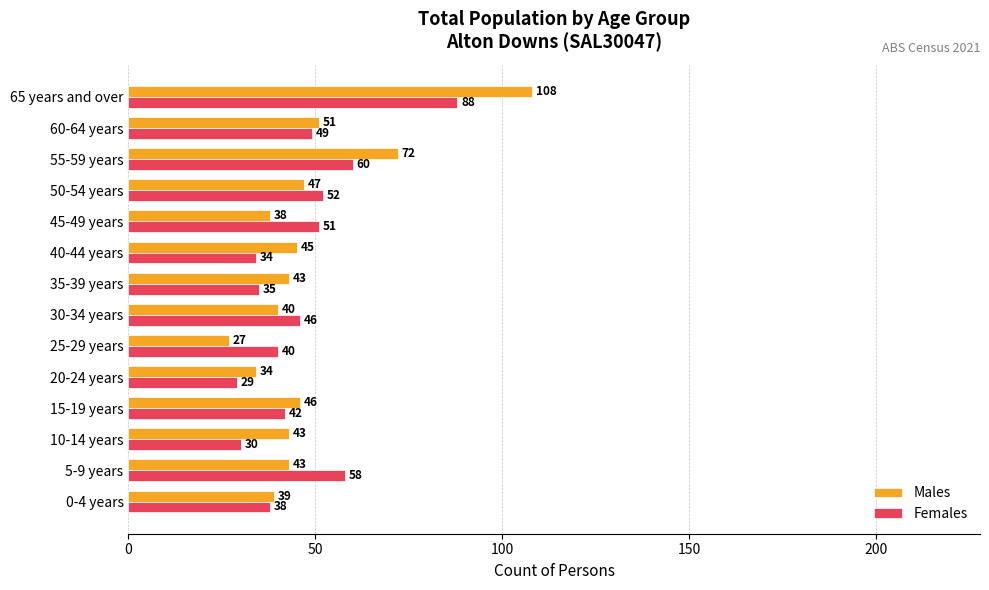

Between 25-29 years and 30-34 years, which series saw the biggest shift?

Males